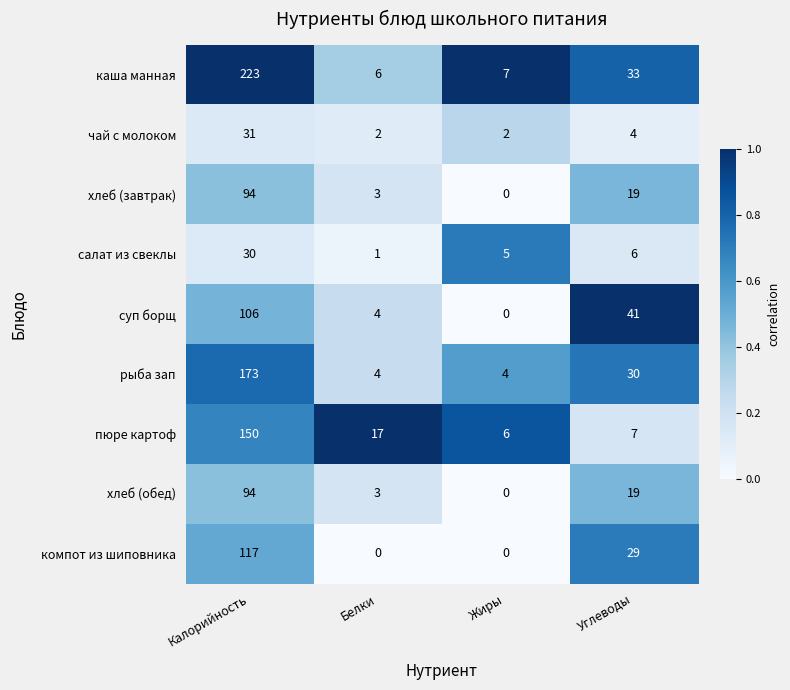

What is the approximate value of пюре картоф at Жиры?

6